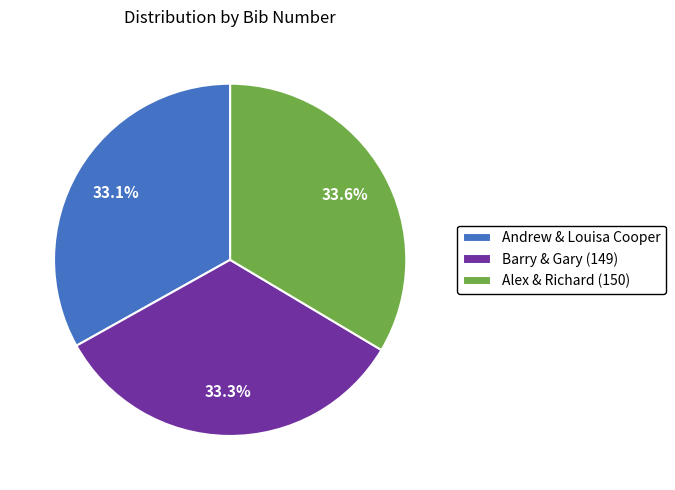

How many slices are in this pie chart?

3